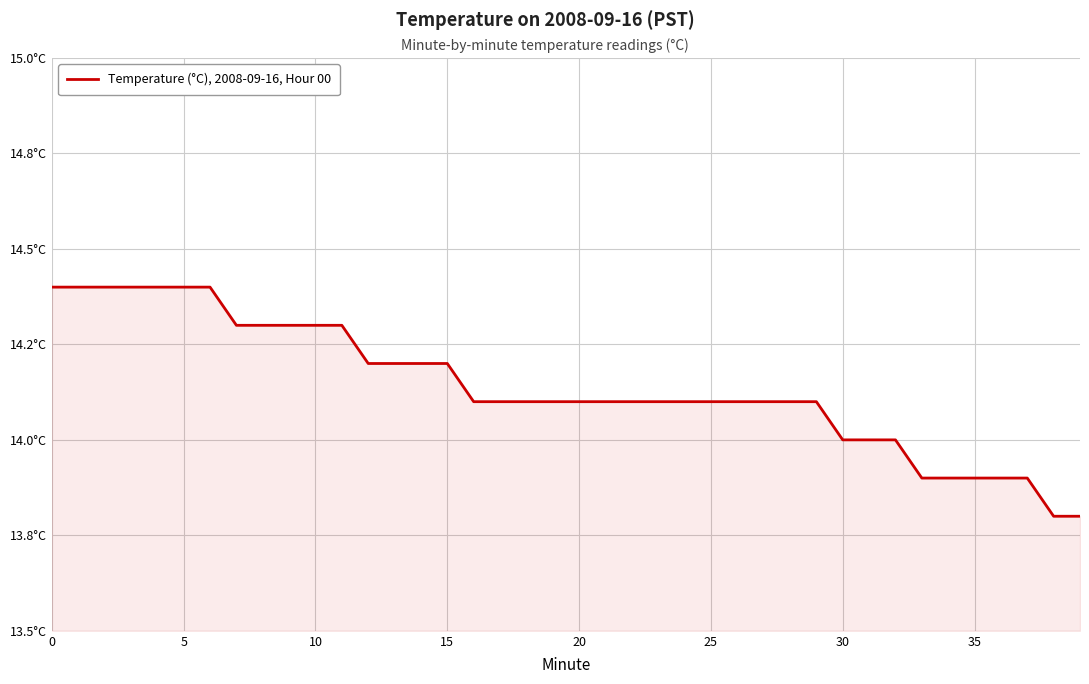

Does the chart have visible grid lines?

Yes